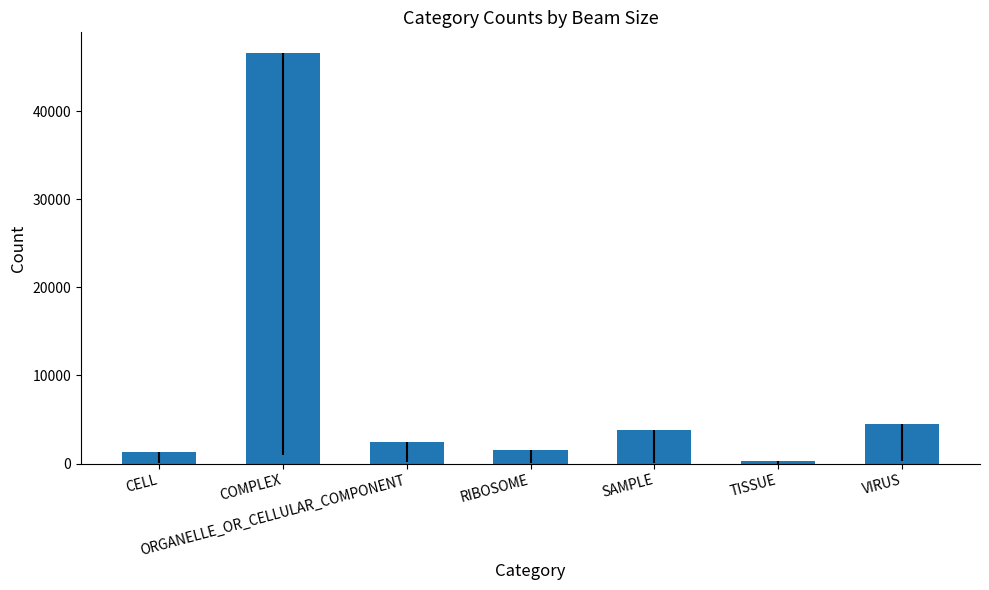

What is the sum of all values?

60525